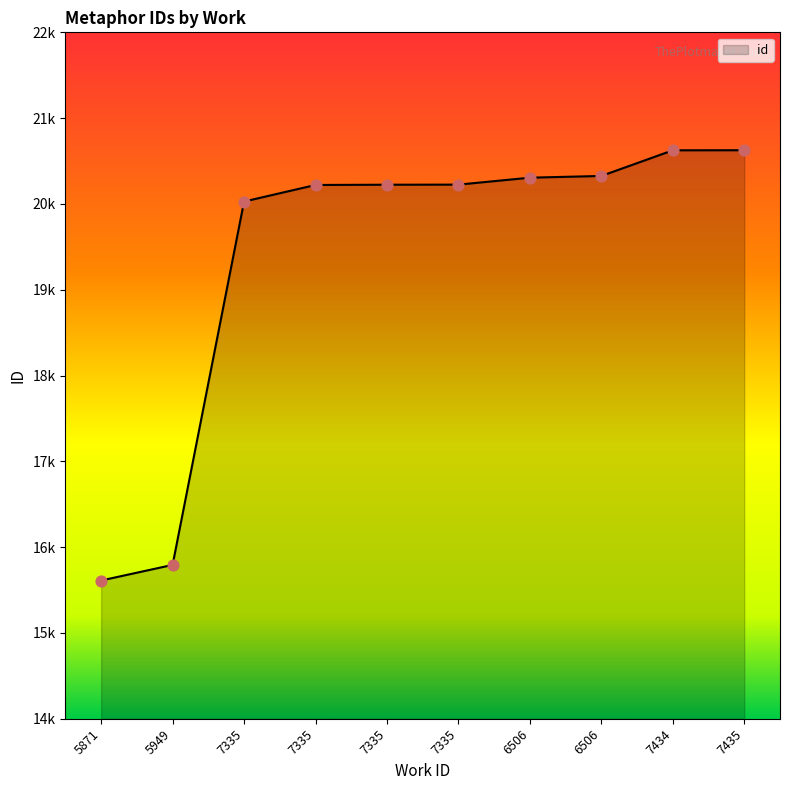

Between 5949 and 7335, which is larger?

7335